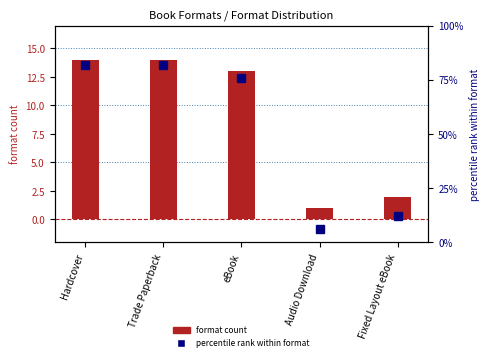

List the series in order of their overall mean, lowest first.

format count, percentile rank within format